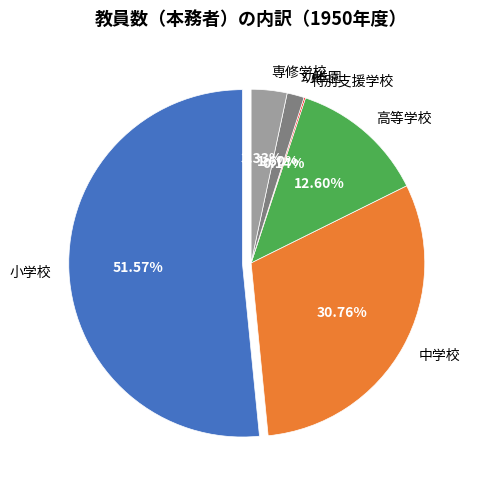

To the nearest percent, what is the difference between the largest and smallest slice percentages?

51%